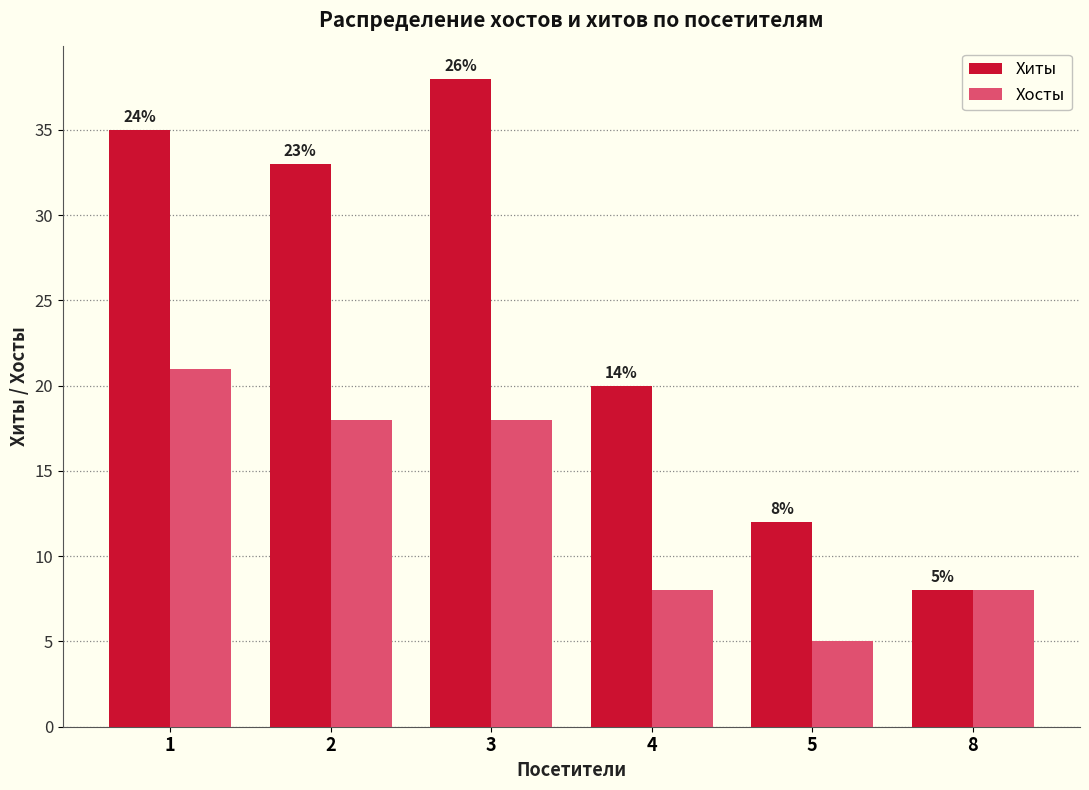

Which series changed the most between 2 and 4?

Хиты